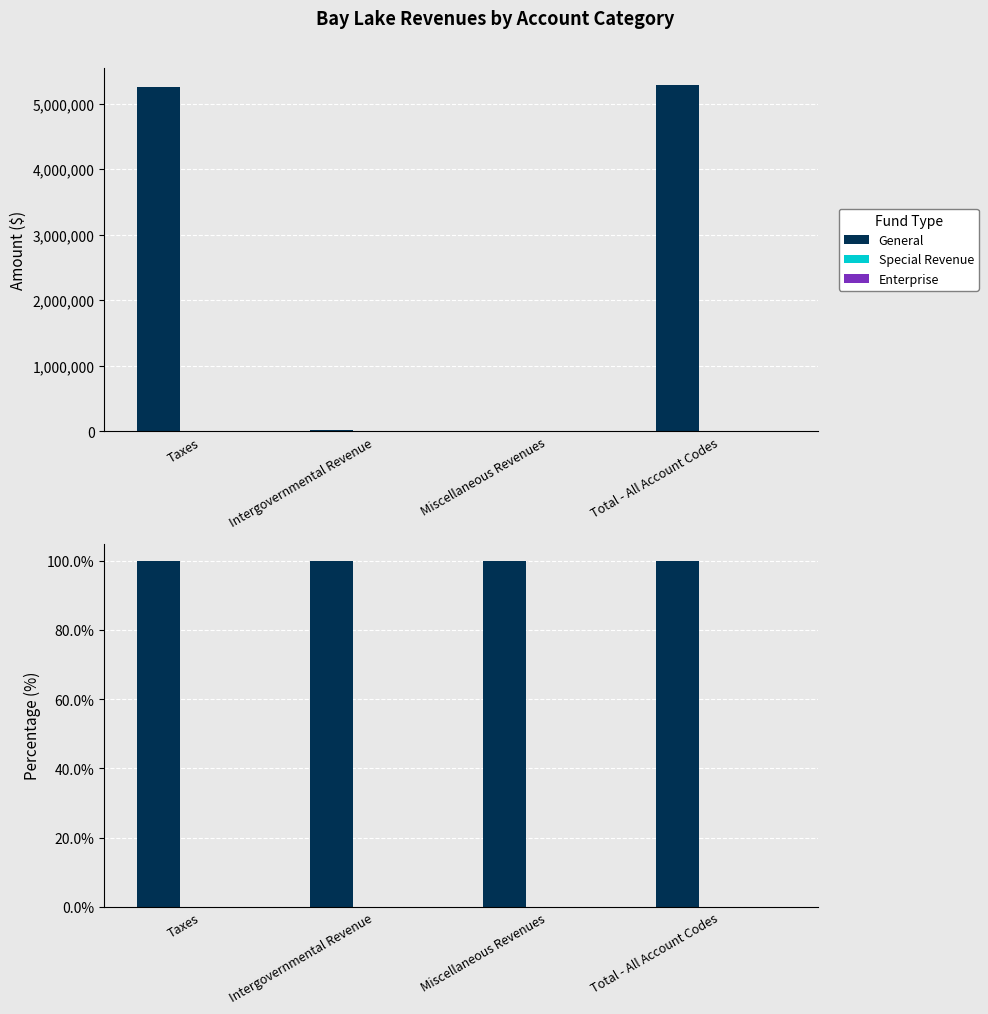

Reading right to left, extract all data points from this chart.

General: Total - All Account Codes=100	Miscellaneous Revenues=100	Intergovernmental Revenue=100	Taxes=100
Special Revenue: Total - All Account Codes=0	Miscellaneous Revenues=0	Intergovernmental Revenue=0	Taxes=0
Enterprise: Total - All Account Codes=0	Miscellaneous Revenues=0	Intergovernmental Revenue=0	Taxes=0